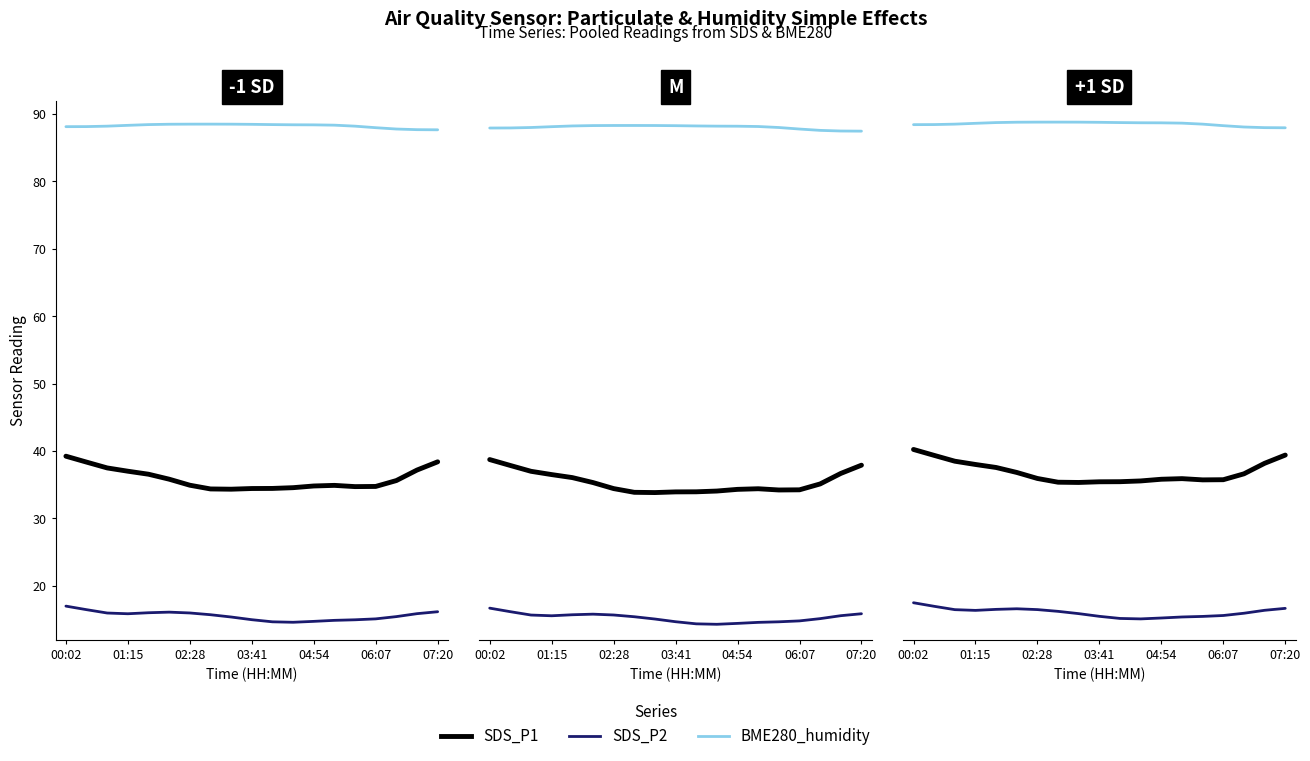

Between 8 and 12, which is larger?

12